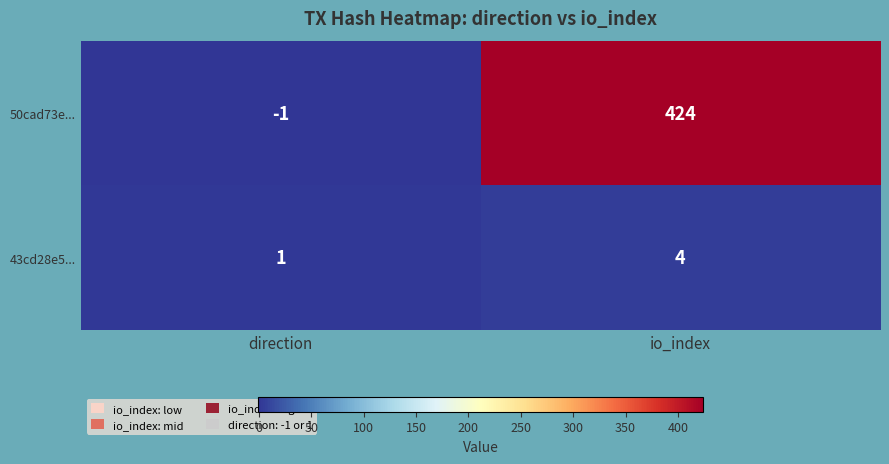

Which series changed the most between direction and io_index?

50cad73e...